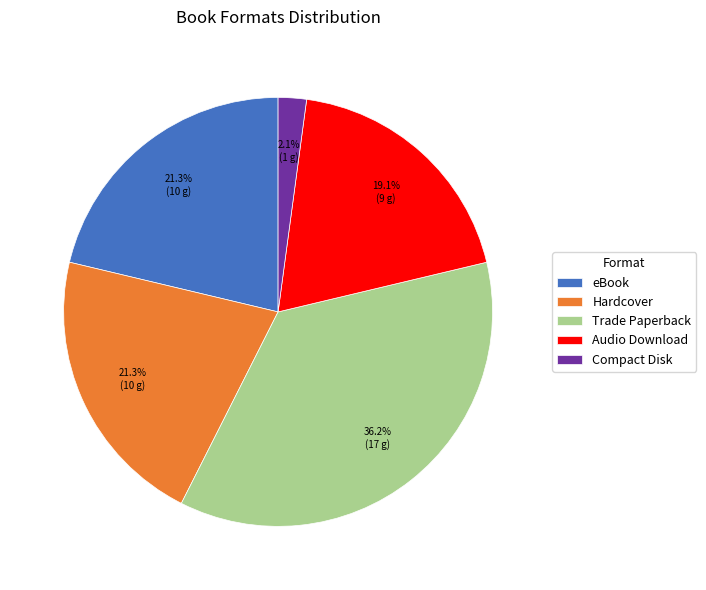

To the nearest percent, what portion does Compact Disk represent?

2%